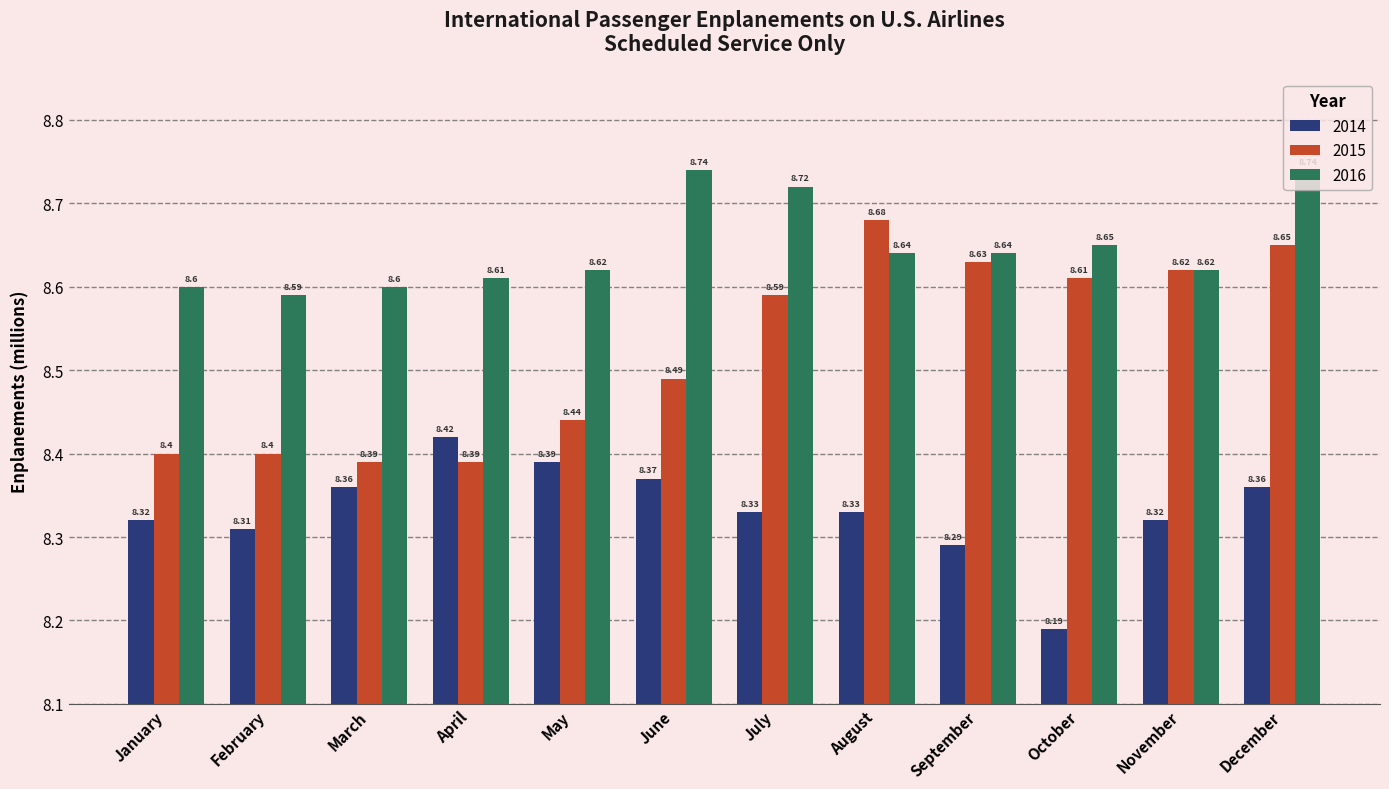

At February, list the series in order from smallest to largest.

2014, 2015, 2016